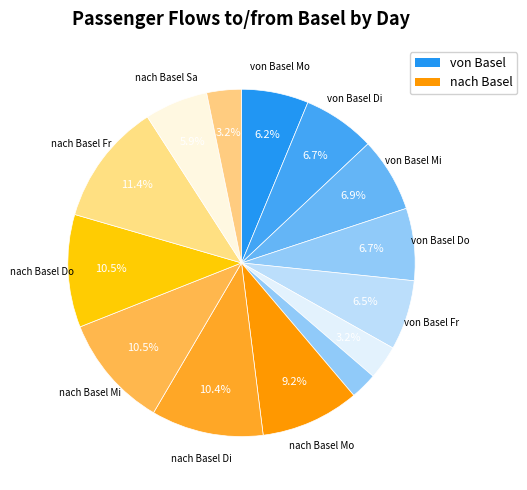

Which slice is the smallest?

von Basel So